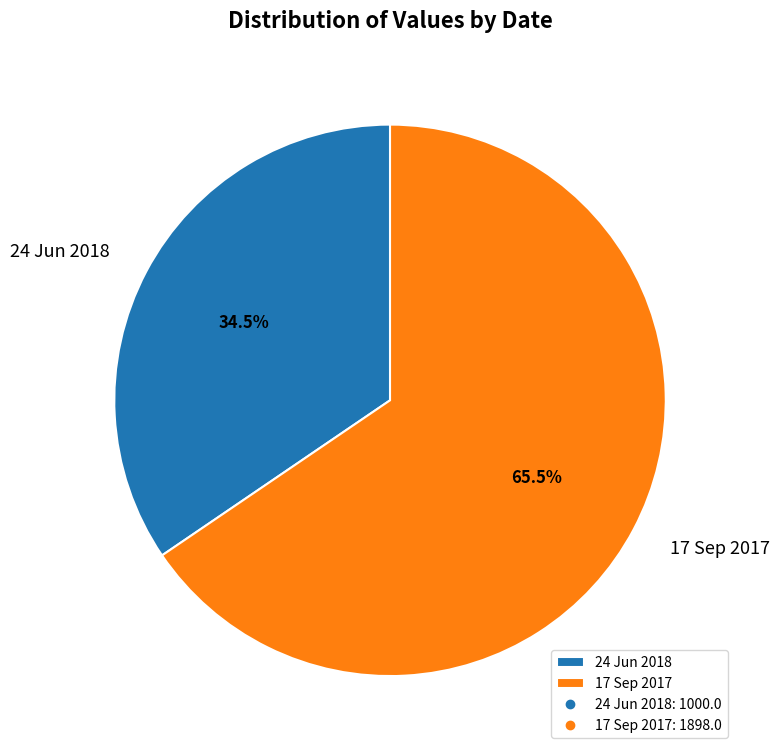

Which slice is the largest?

17 Sep 2017